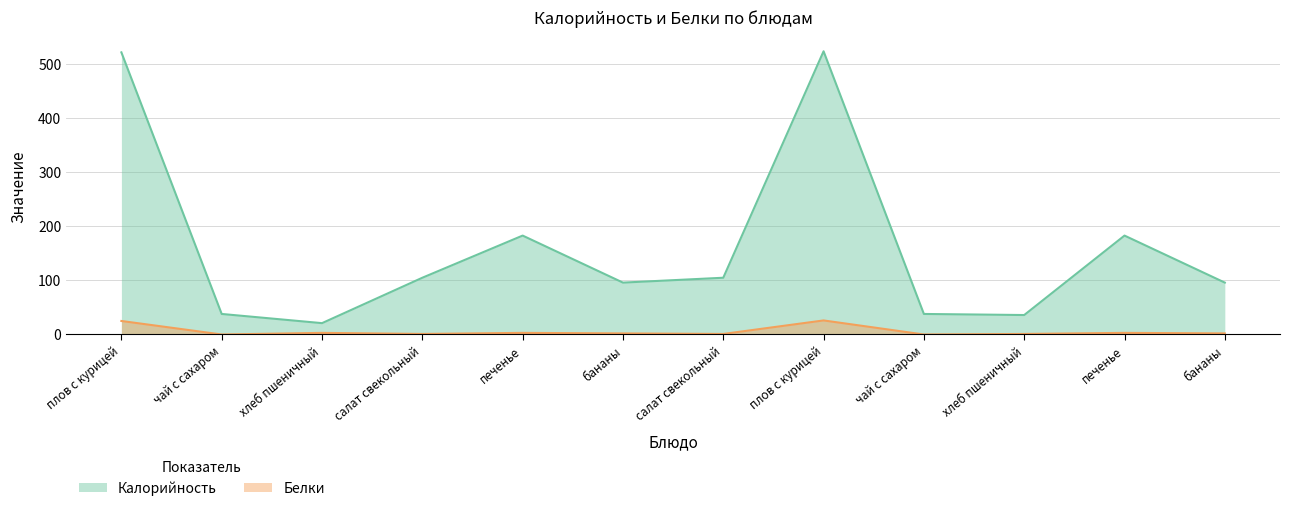

At how many categories does at least one series exceed 301?

2